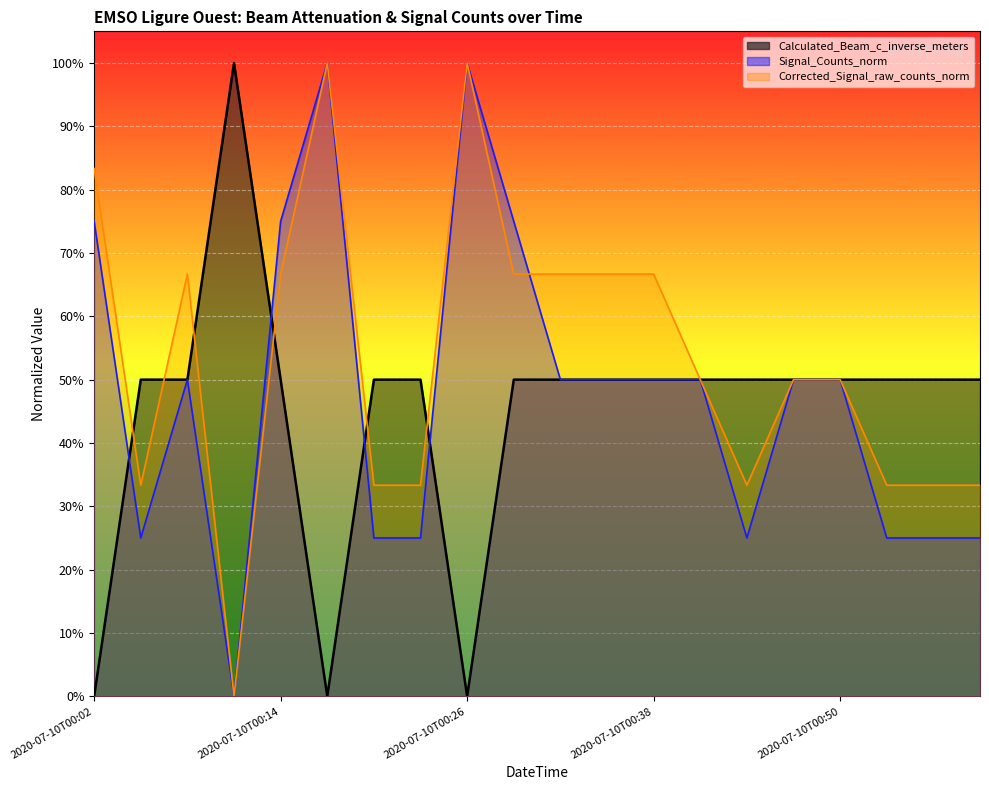

How many data points does each series have?

20